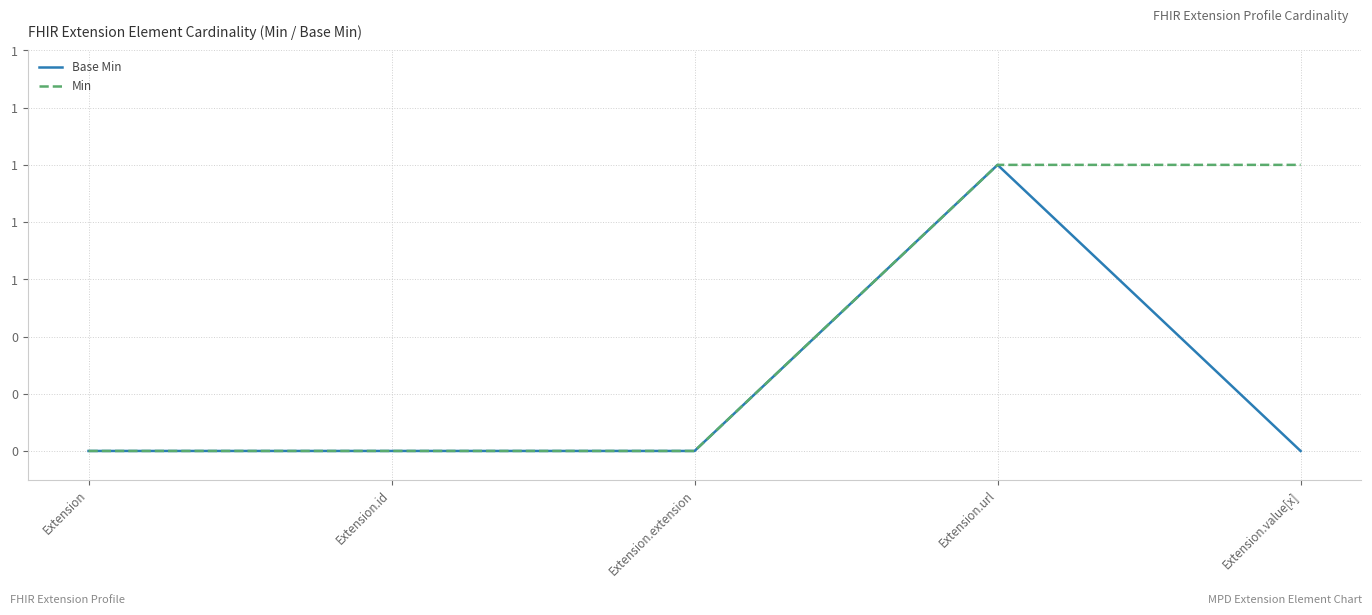

List the labels in order of Min value, smallest first.

Extension, Extension.id, Extension.extension, Extension.url, Extension.value[x]